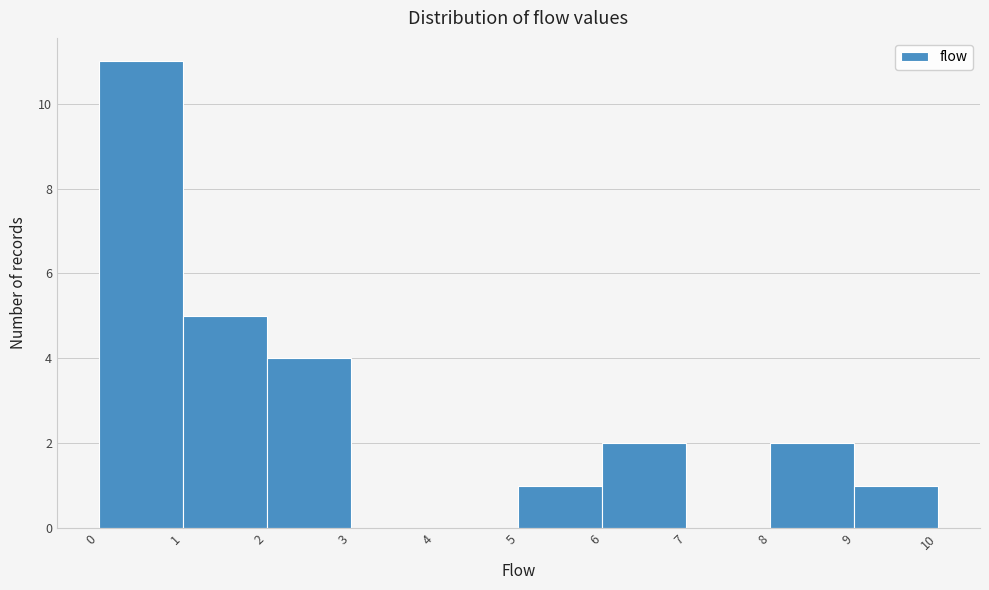

What is the height of the bar covering 0 to 1 on the x-axis? The values are not printed on the chart, so give them approximately, as read against the axis.

11